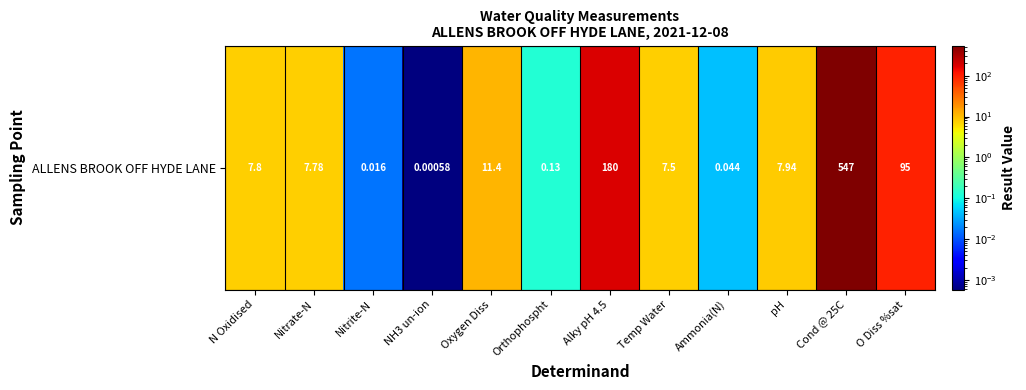

What is the ratio of the value at Oxygen Diss to the value at Nitrate-N?

1.5